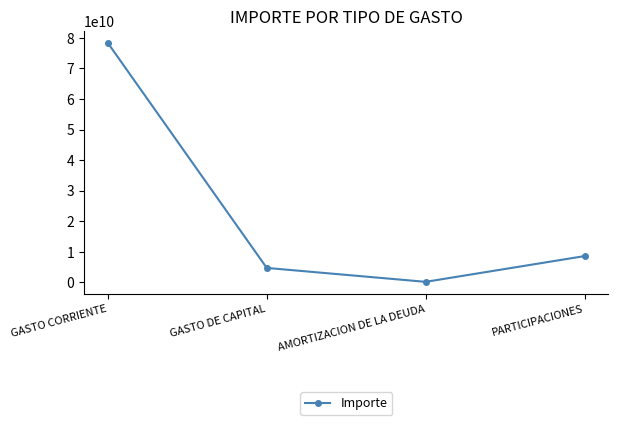

Where is the first local minimum?

AMORTIZACION DE LA DEUDA